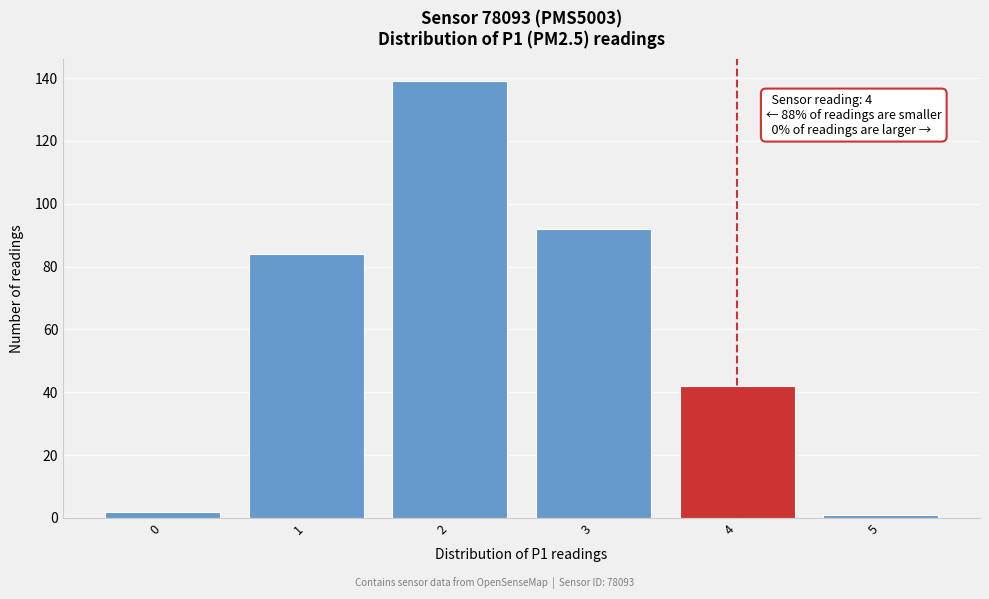

Over which range of the x-axis is the bar tallest?

1.5 to 2.5